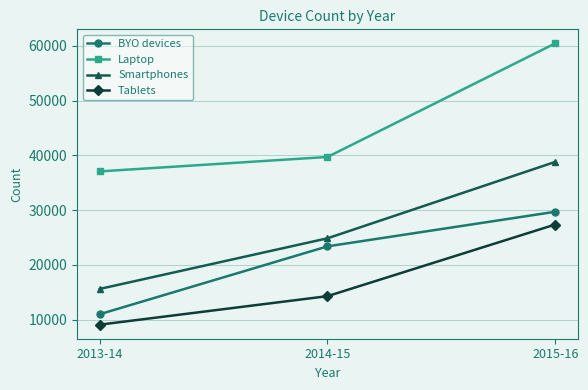

The BYO devices series shows 10295 at 2014-15. True or false?

False